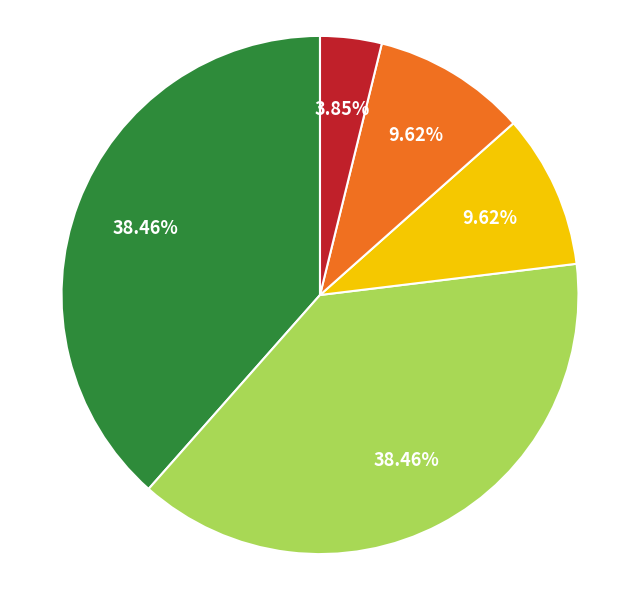

Does any single category account for the majority?

No